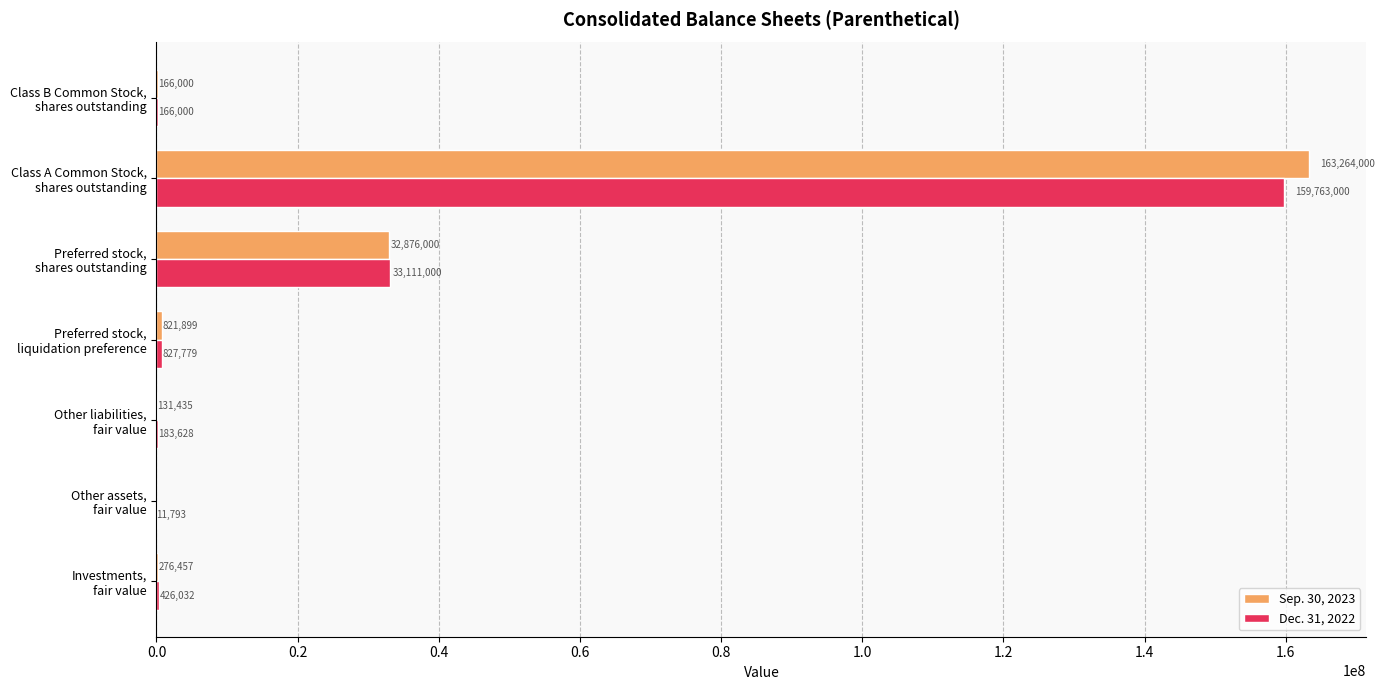

What is the sum of all Dec. 31, 2022 values?

194489232